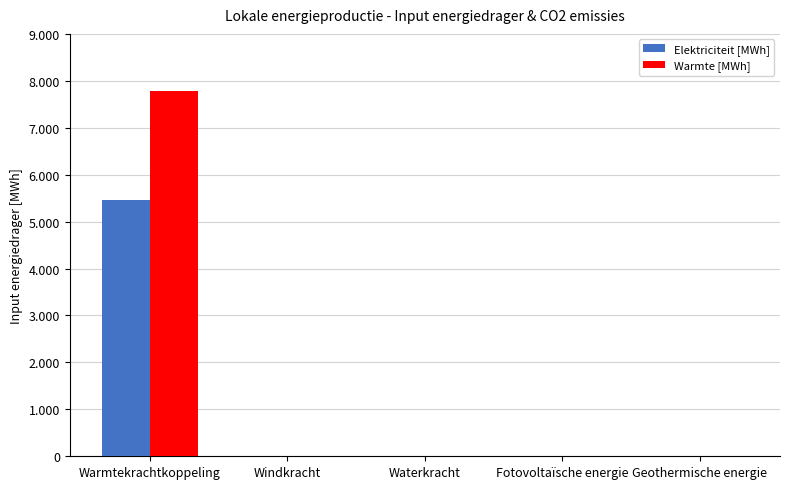

True or false: Elektriciteit [MWh] has a value of 0.0 at Windkracht.

True